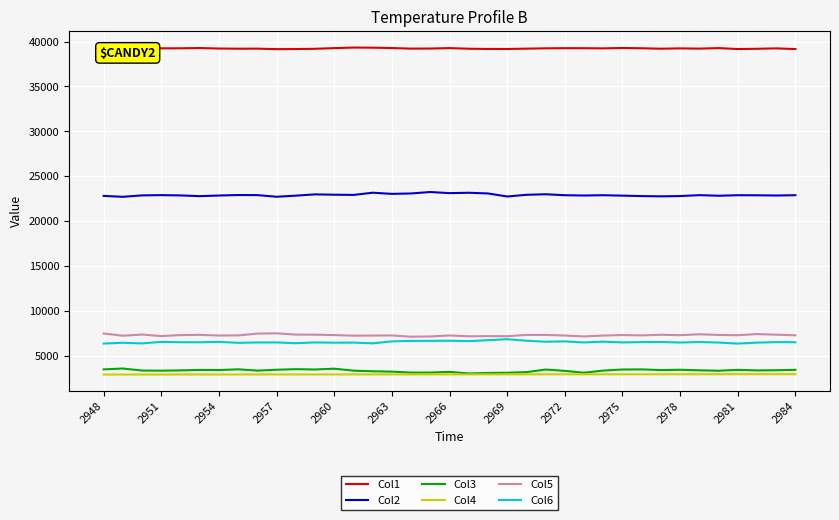

How many series are shown in this chart?

6